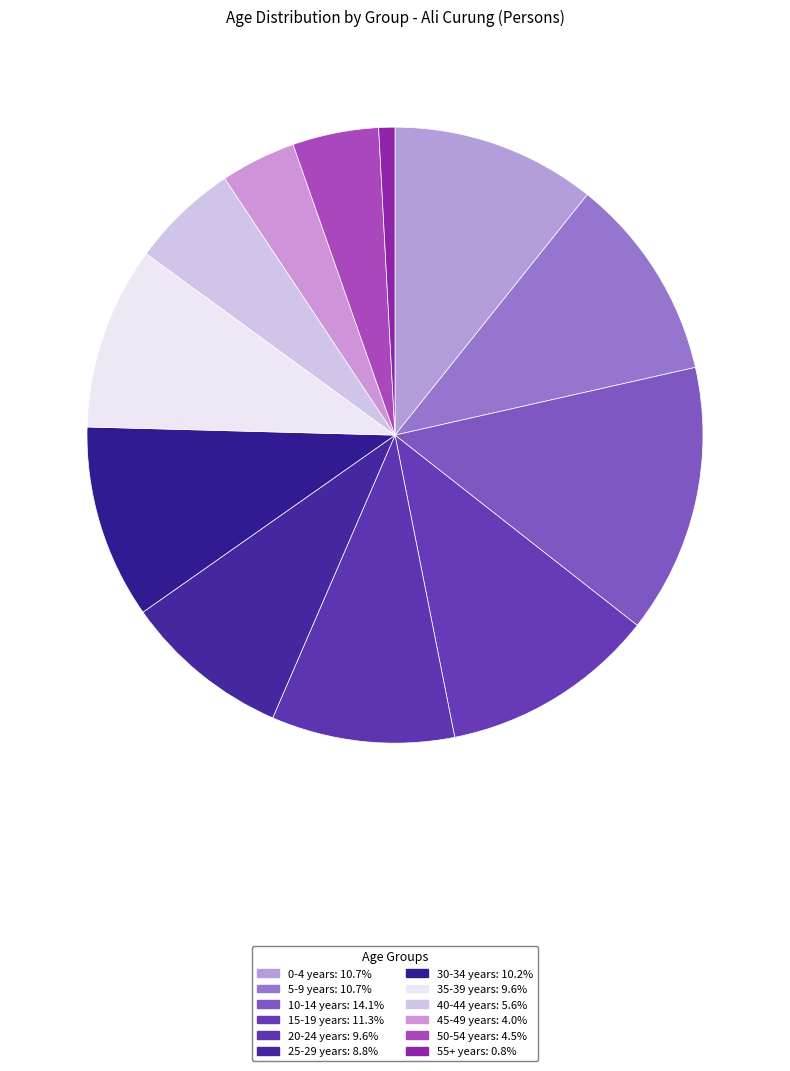

How many segments does this pie chart have?

12